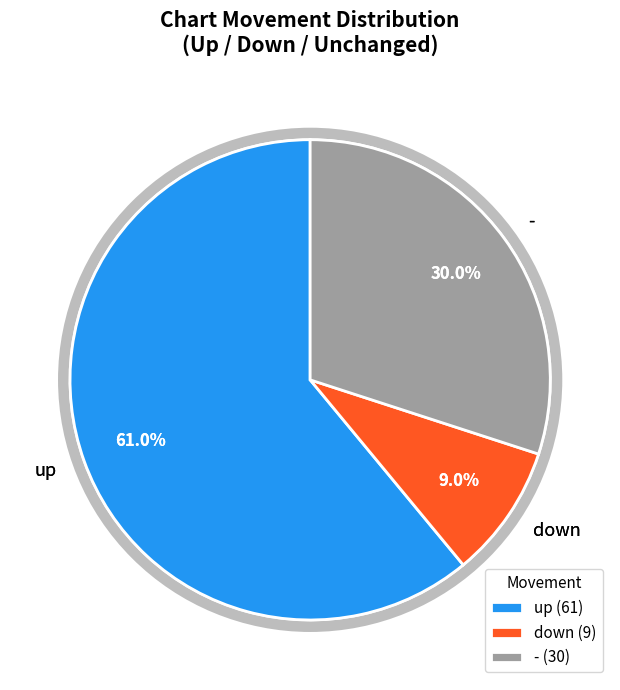

How many slices are in this pie chart?

3